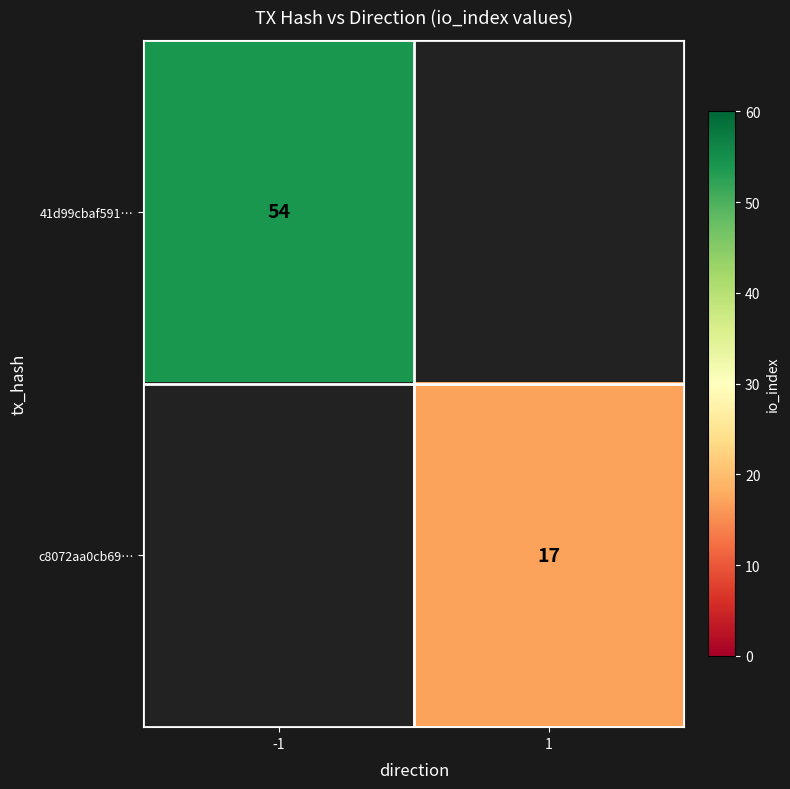

How many data points does each series have?

2